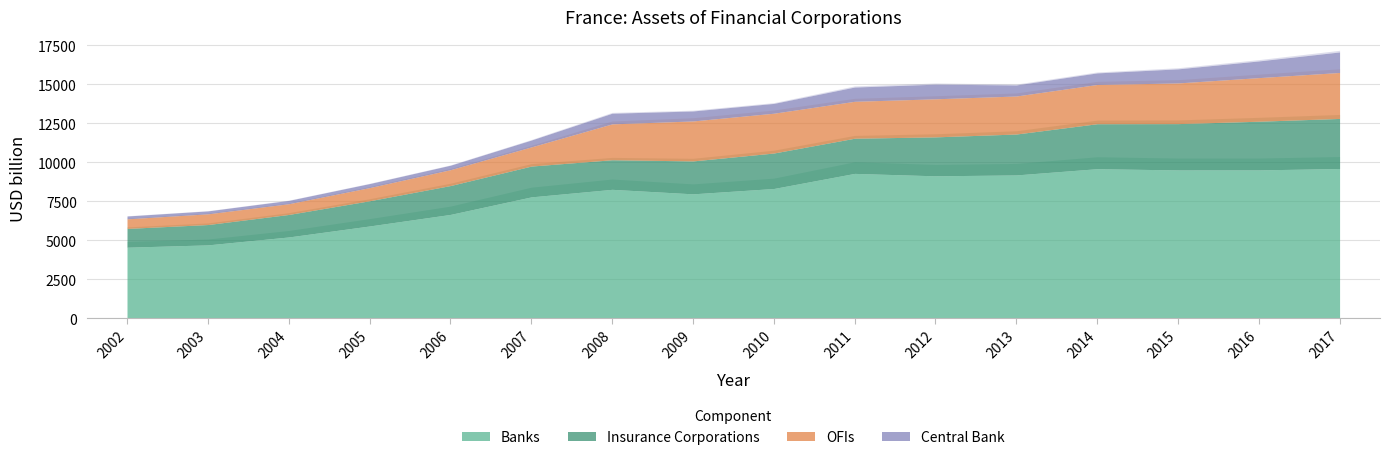

At which category does OFIs reach its first local valley?

2011